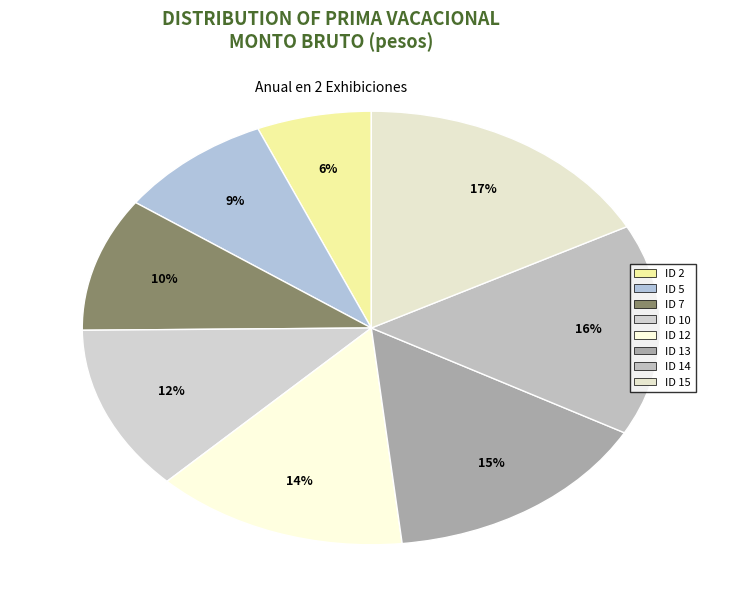

To the nearest percent, what portion does ID 2 represent?

6%